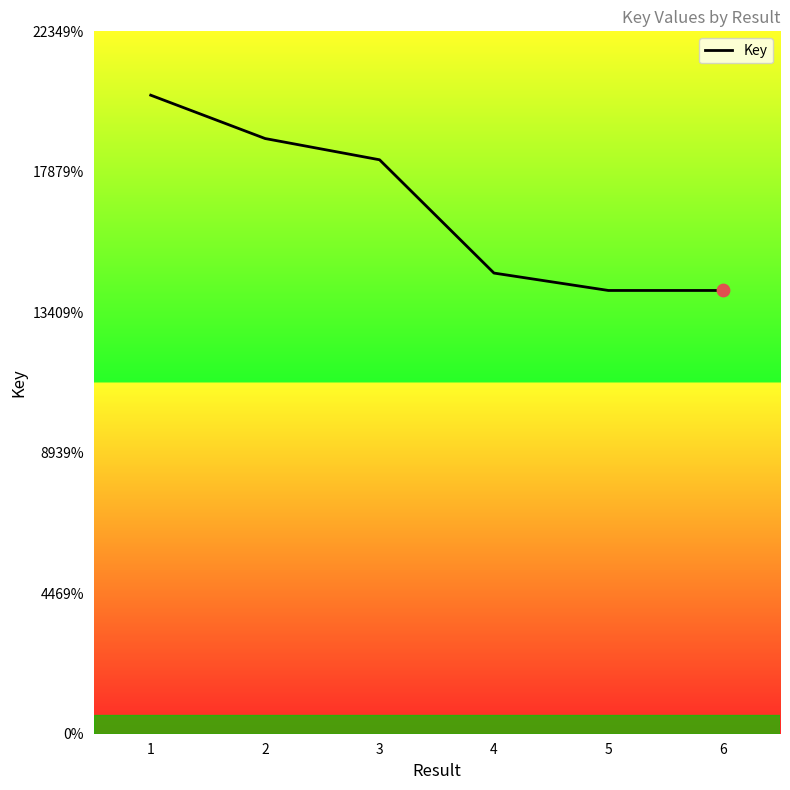

What is the ratio of the value at 1 to the value at 5?

1.4